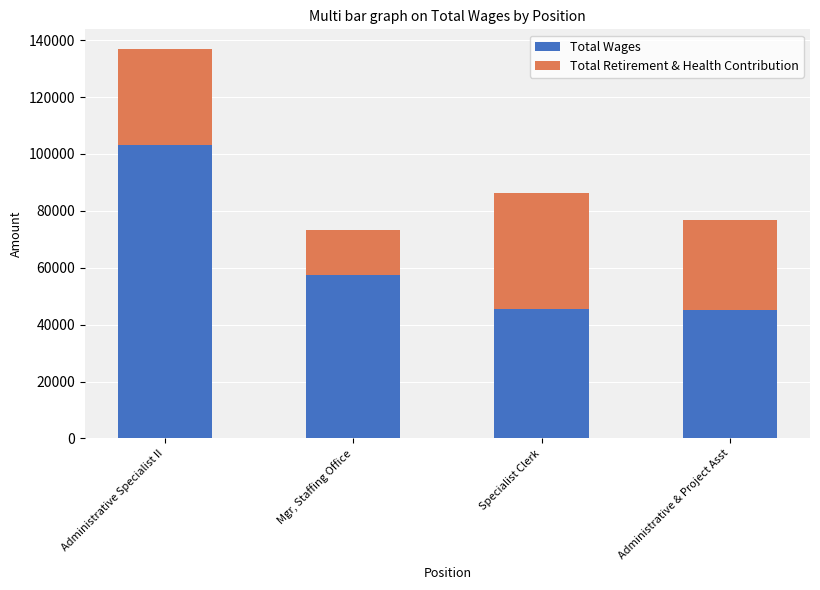

At which label does Total Wages reach its peak?

Administrative Specialist II